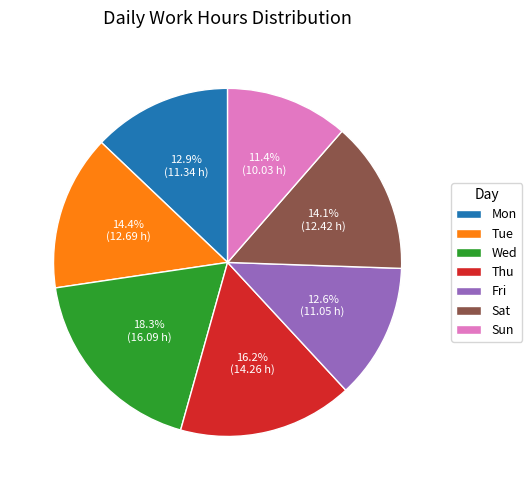

What is the largest slice in the pie chart?

Wed